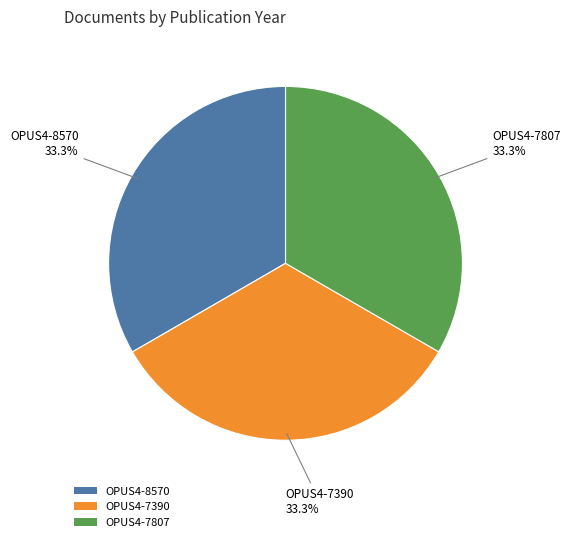

How many slices are in this pie chart?

3